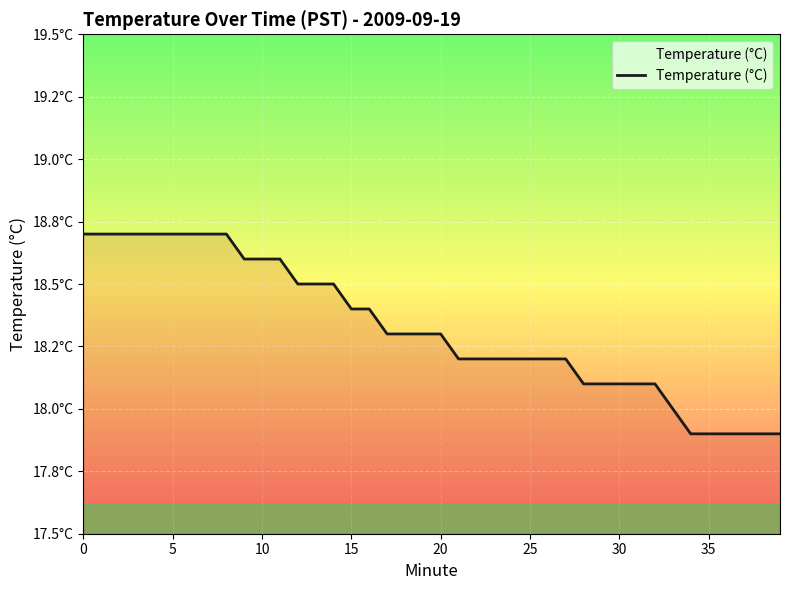

Does the chart display data point markers on the line(s)?

No